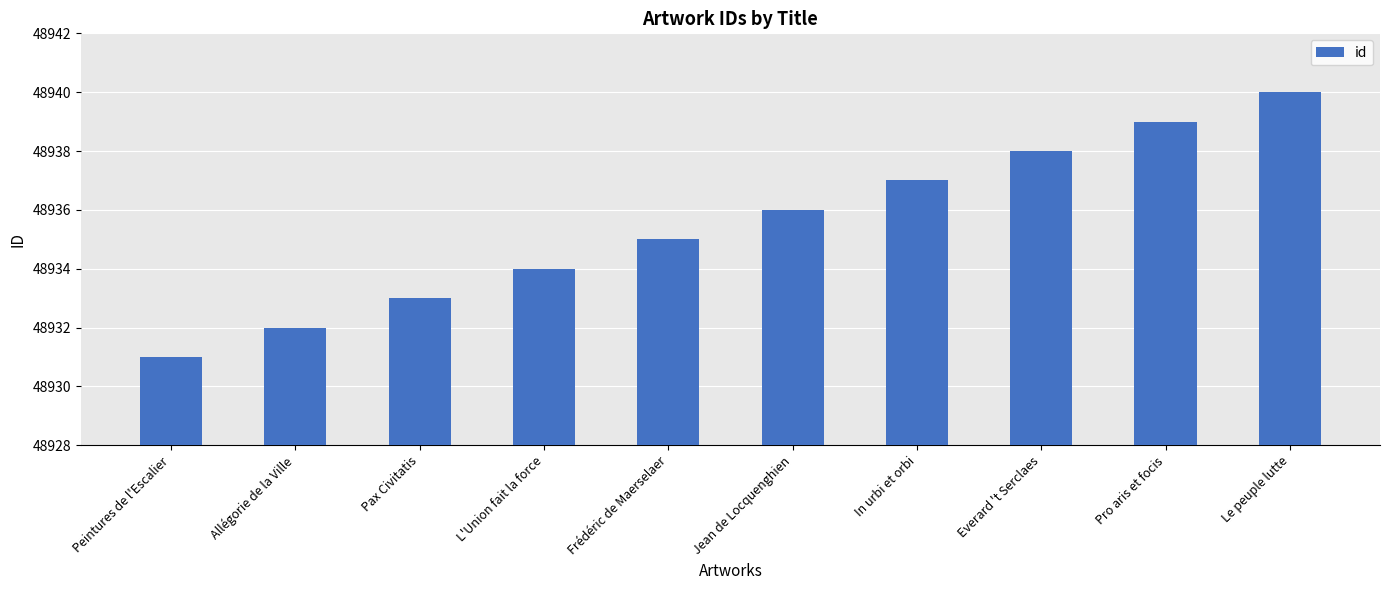

What is the difference between the maximum and minimum values?

9